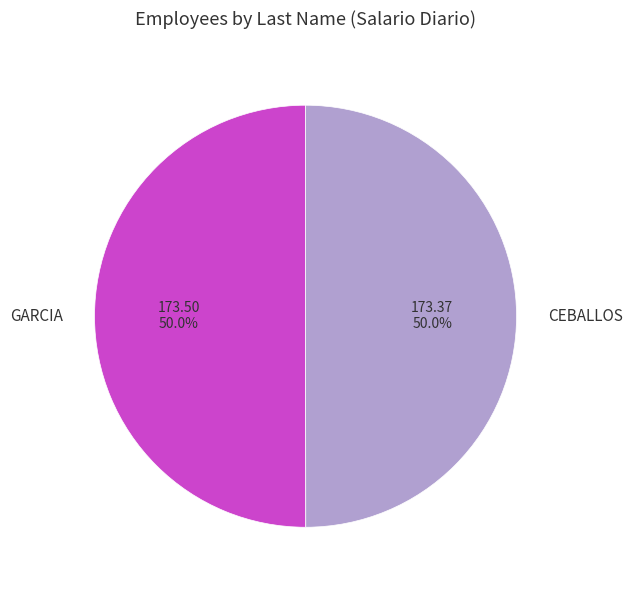

What is the ratio of the value at CEBALLOS to the value at GARCIA?

1.0